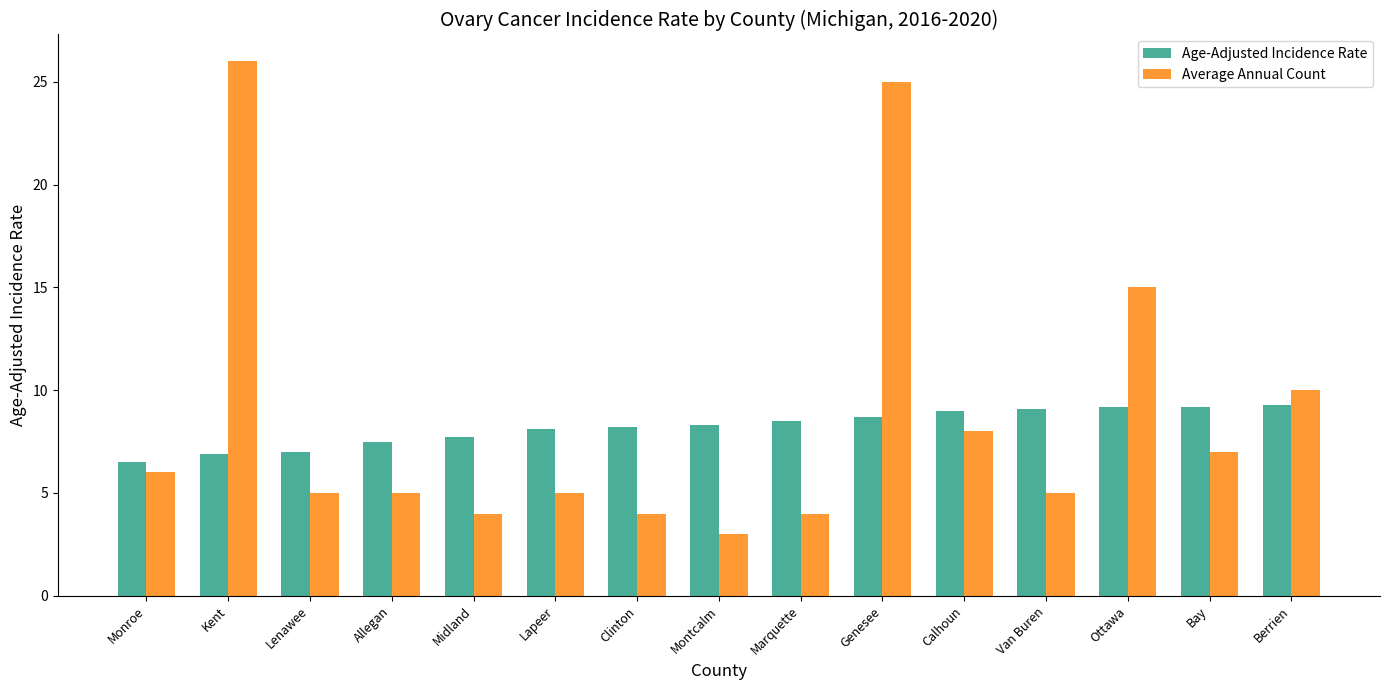

Where does the Average Annual Count series first go above 5?

Monroe